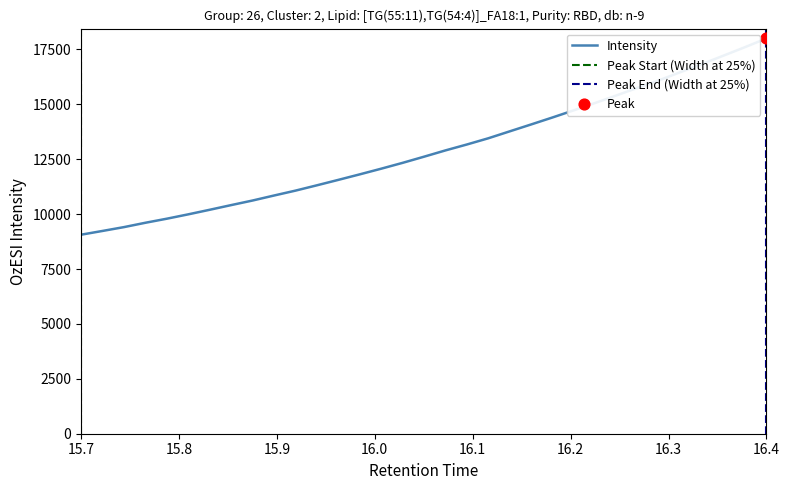

What is the minimum value for Intensity?

9062.0